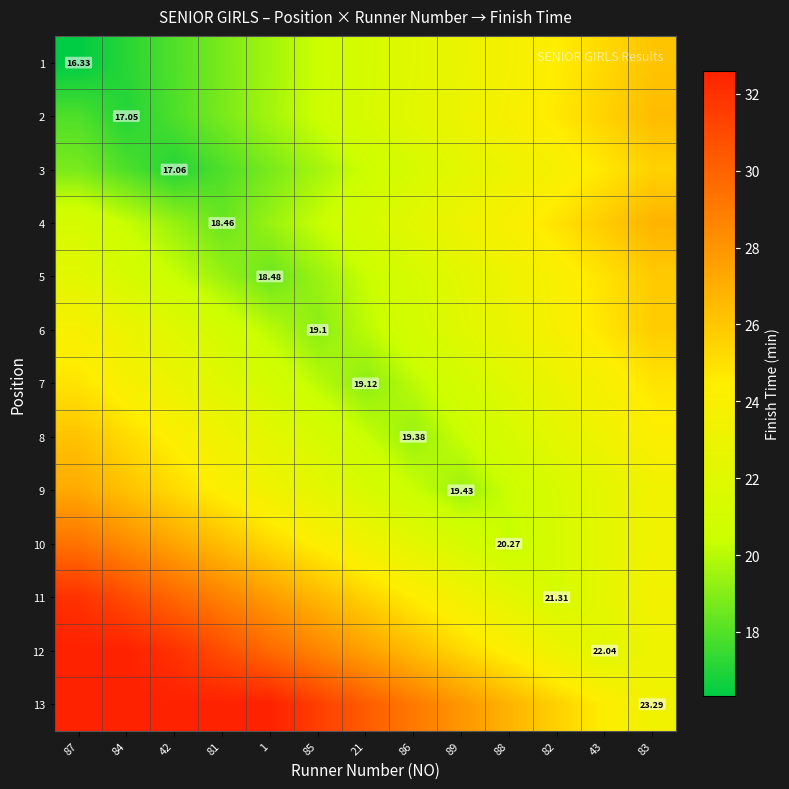

At which label does 1 first exceed 21?

21